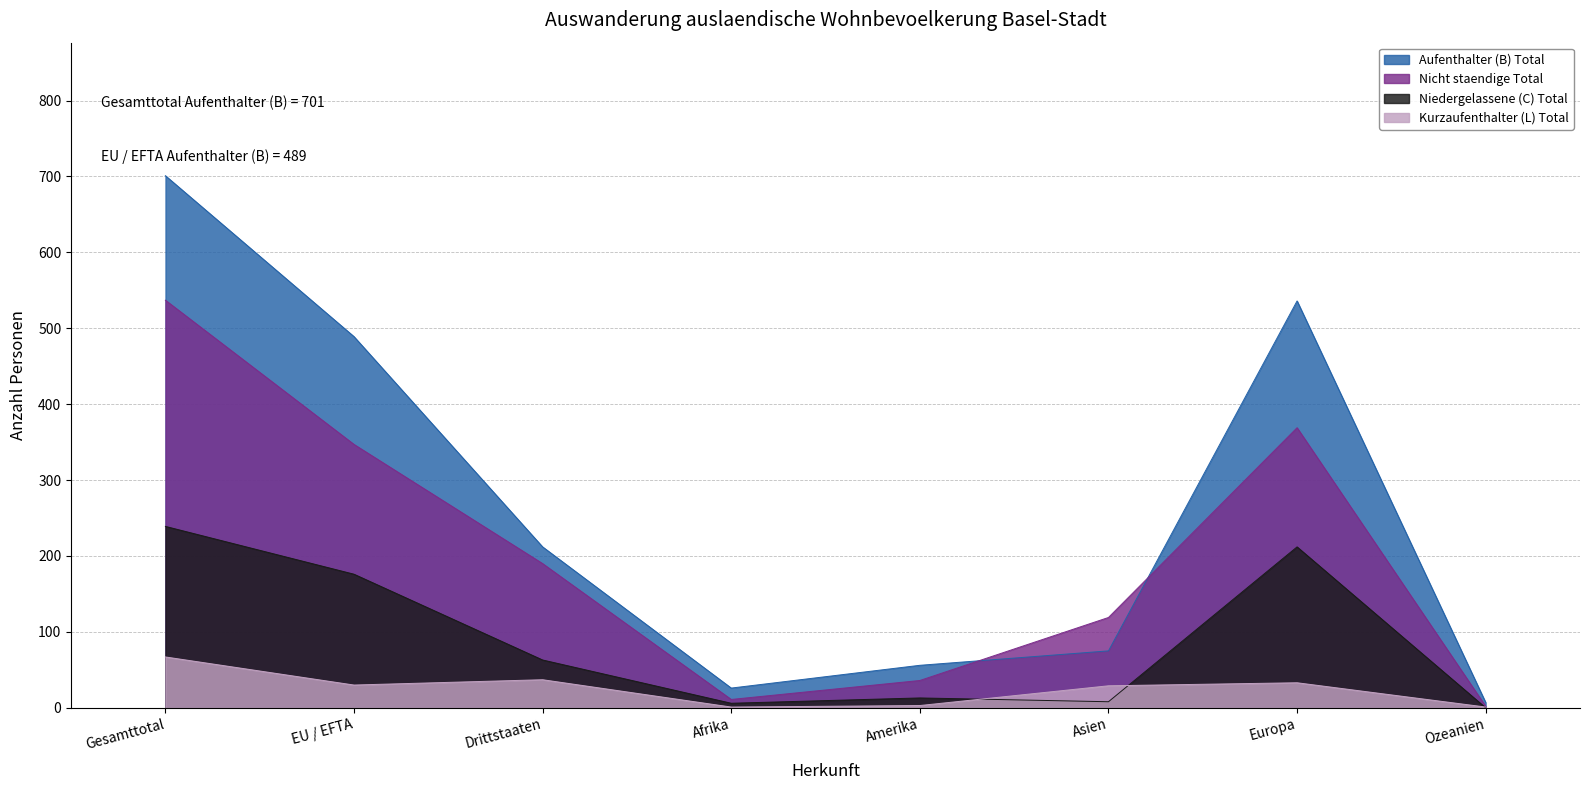

Does the chart have visible grid lines?

Yes